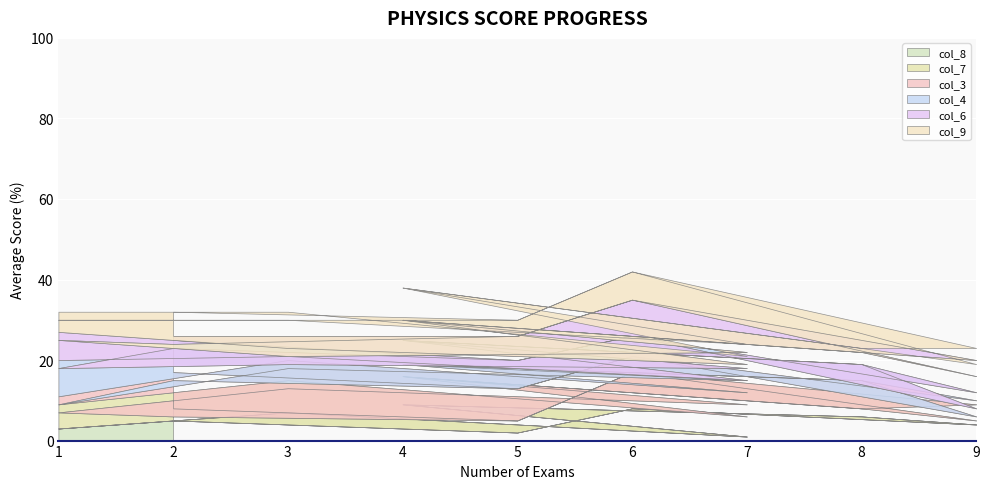

How many categories are shown in the chart?

18